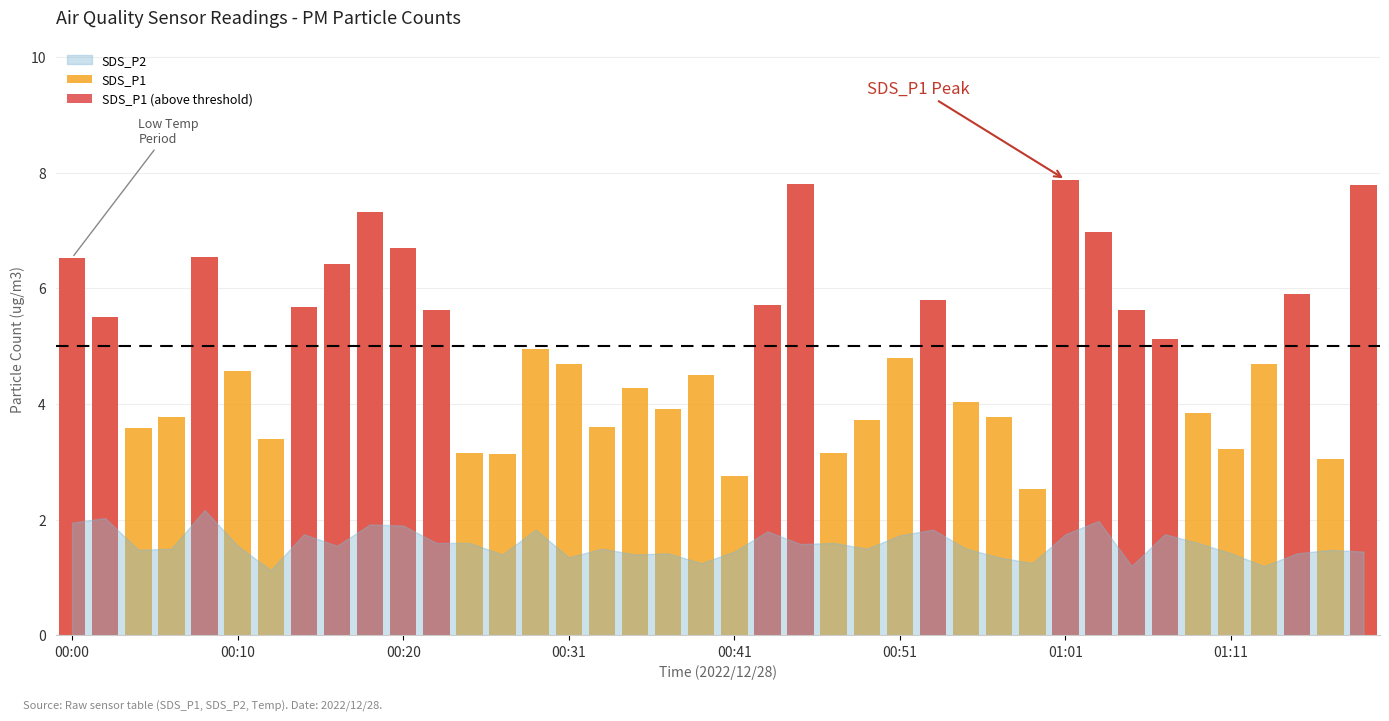

What is the maximum value shown in the chart?

7.9